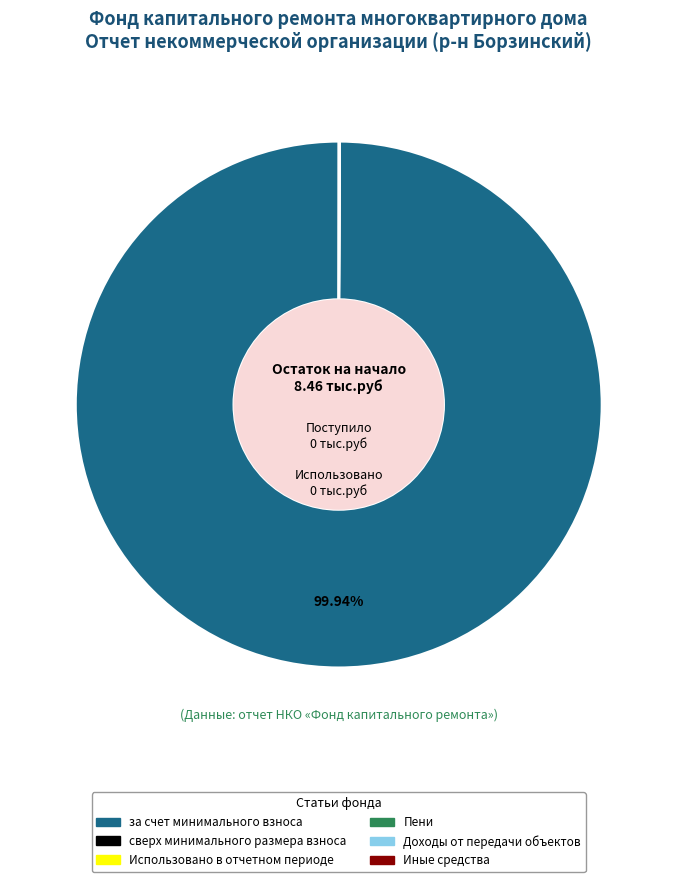

Which slice is the largest?

за счет минимального взноса